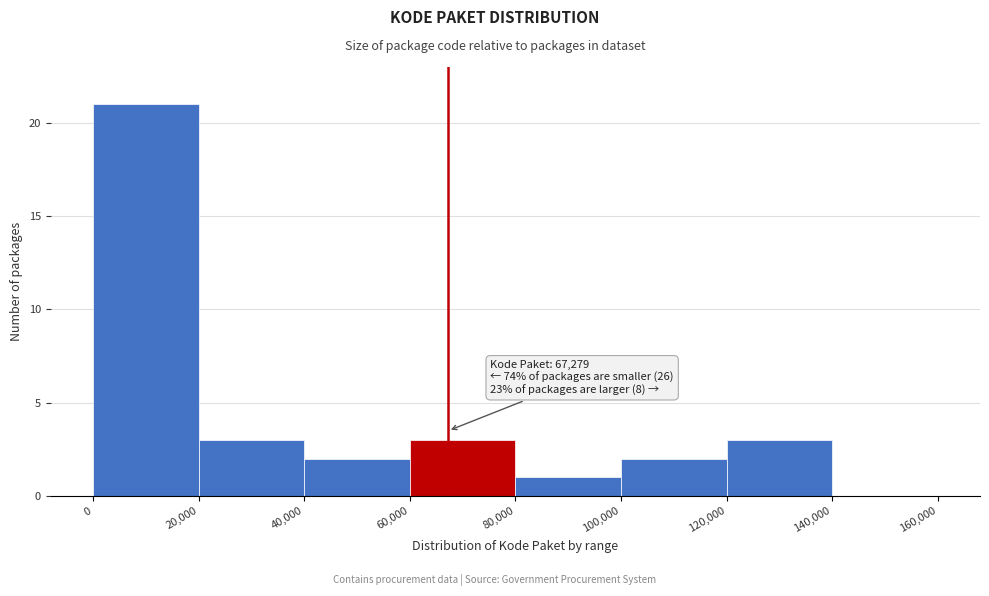

Which range on the x-axis has the tallest bar?

0 to 20,000